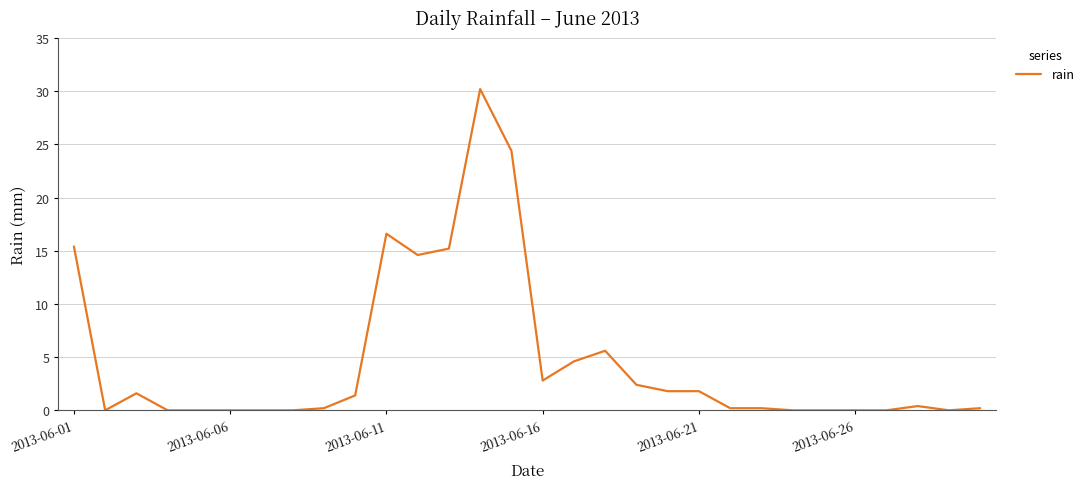

What is the maximum value shown in the chart?

30.2